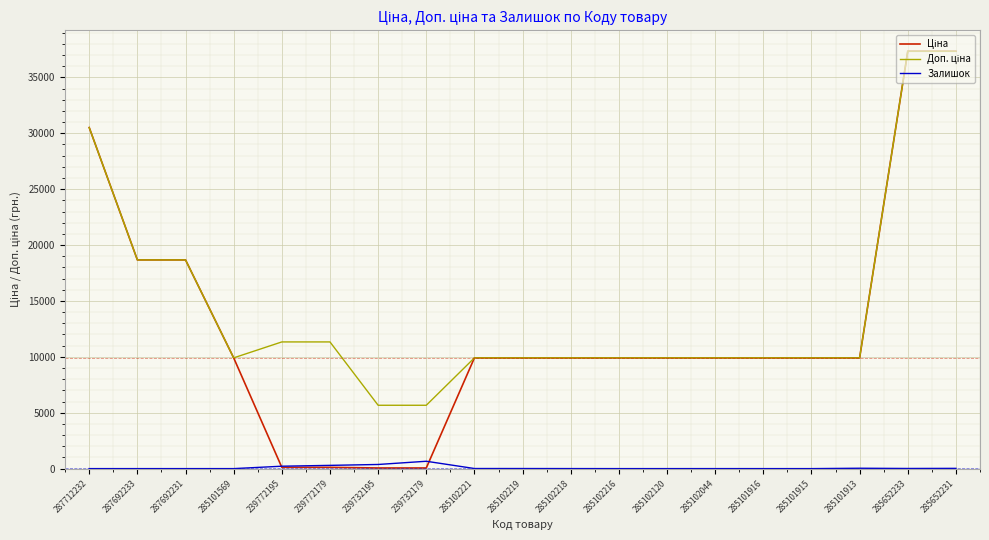

True or false: Залишок has a value of 0.0 at 285101915.

True